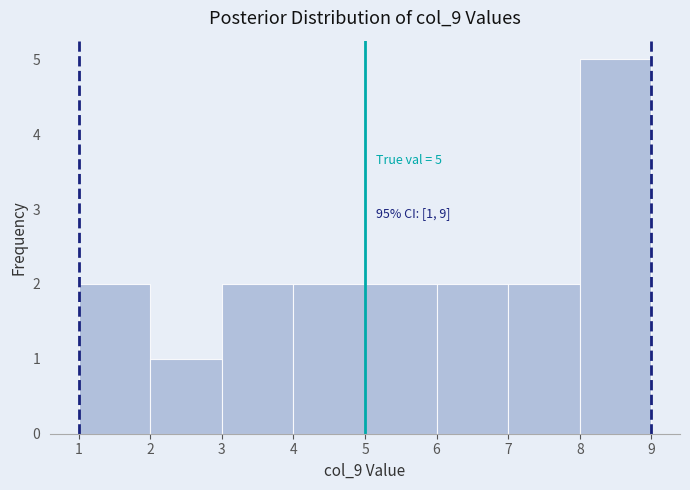

Which range on the x-axis has the tallest bar?

8 to 9